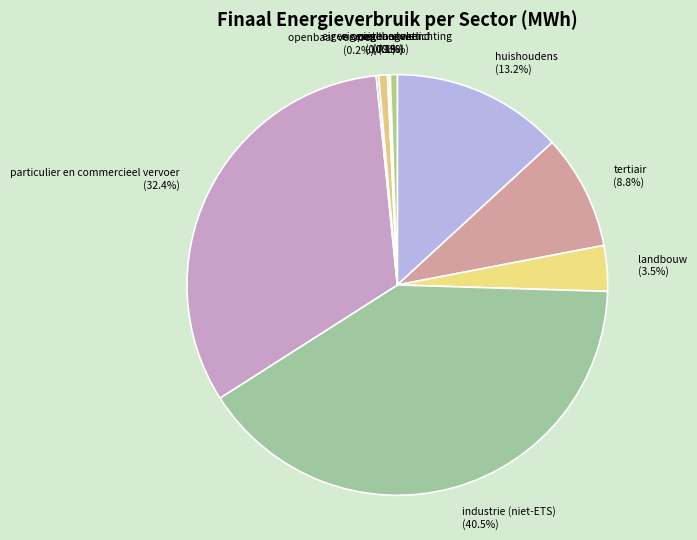

Which category has the biggest portion of the pie?

industrie (niet-ETS)